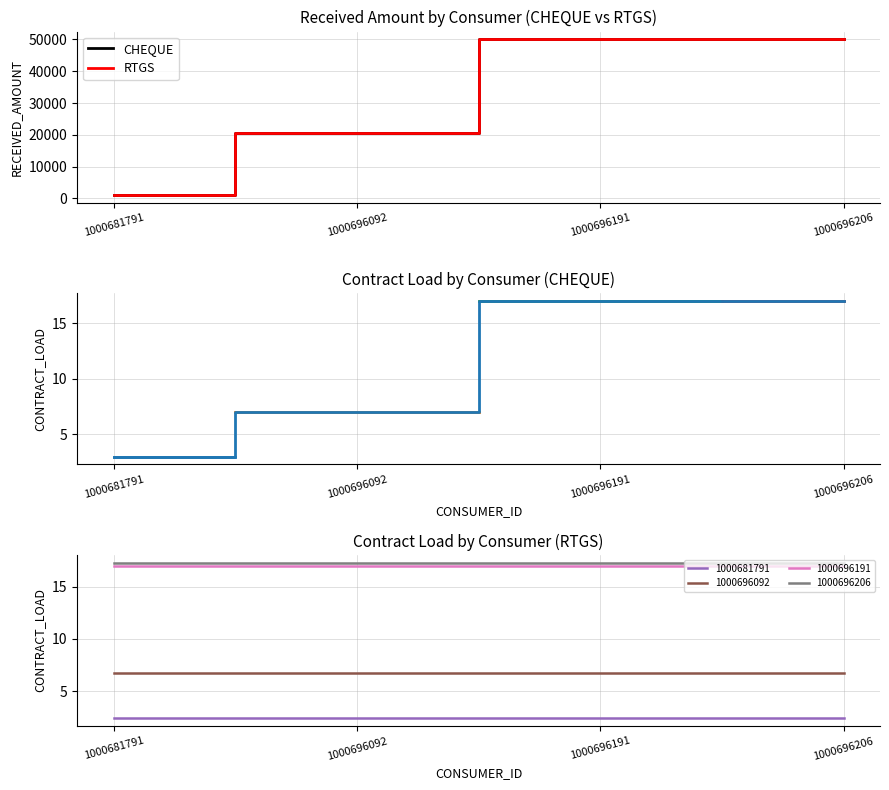

Reading right to left, extract all data points from this chart.

CHEQUE: 1000696206=50020	1000696191=50020	1000696092=20597	1000681791=1109
RTGS: 1000696206=50020	1000696191=50020	1000696092=20597	1000681791=1109
CHEQUE CONTRACT_LOAD: 1000696206=17	1000696191=17	1000696092=7	1000681791=3